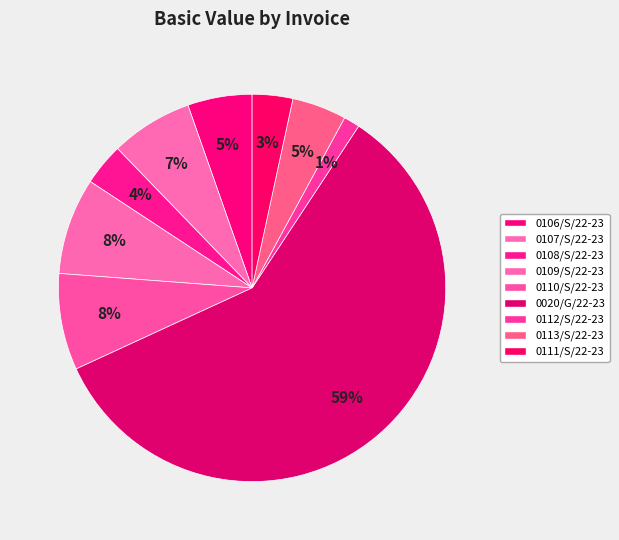

Rank the categories by value from highest to lowest.

0020/G/22-23, 0109/S/22-23, 0110/S/22-23, 0107/S/22-23, 0106/S/22-23, 0113/S/22-23, 0108/S/22-23, 0111/S/22-23, 0112/S/22-23